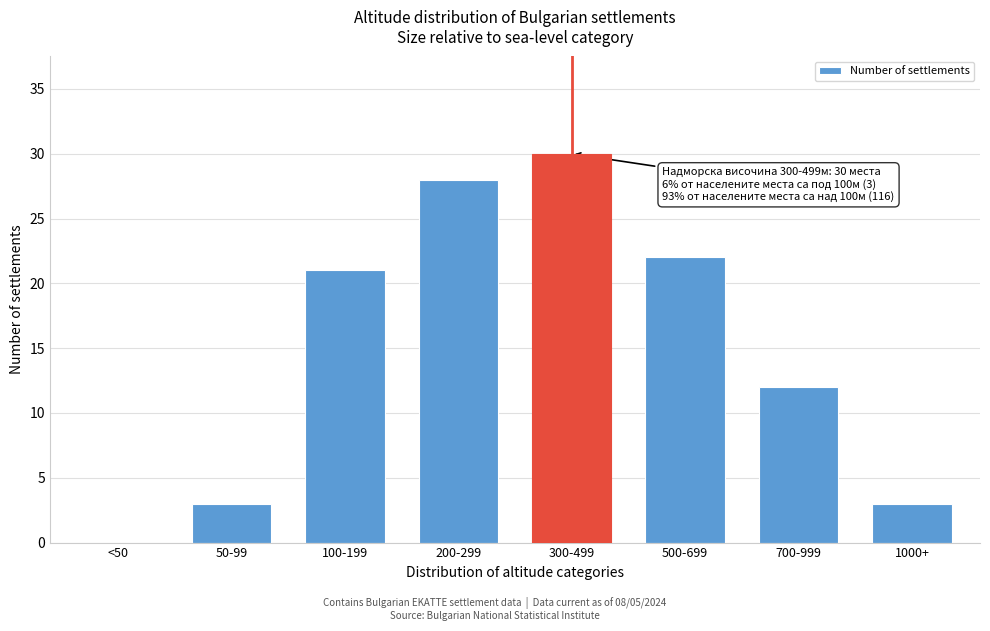

Reading right to left, extract all data points from this chart.

1000+=3	700-999=12	500-699=22	300-499=30	200-299=28	100-199=21	50-99=3	<50=0